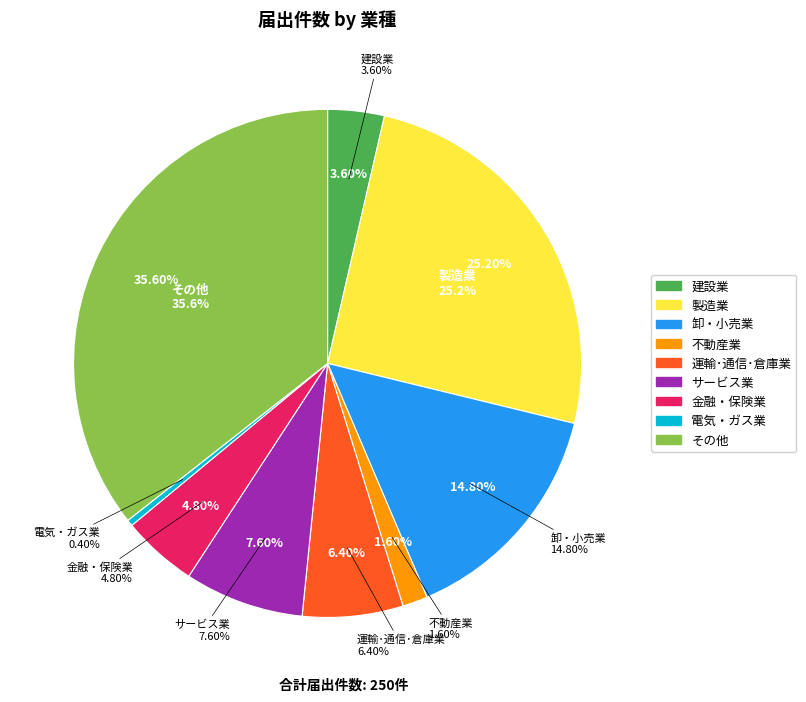

Does 金融・保険業 account for over 50% of the chart?

No